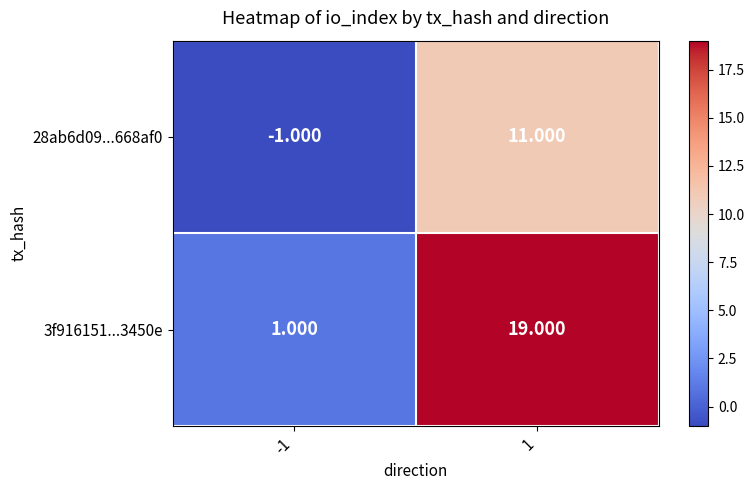

How many categories are shown in the chart?

2